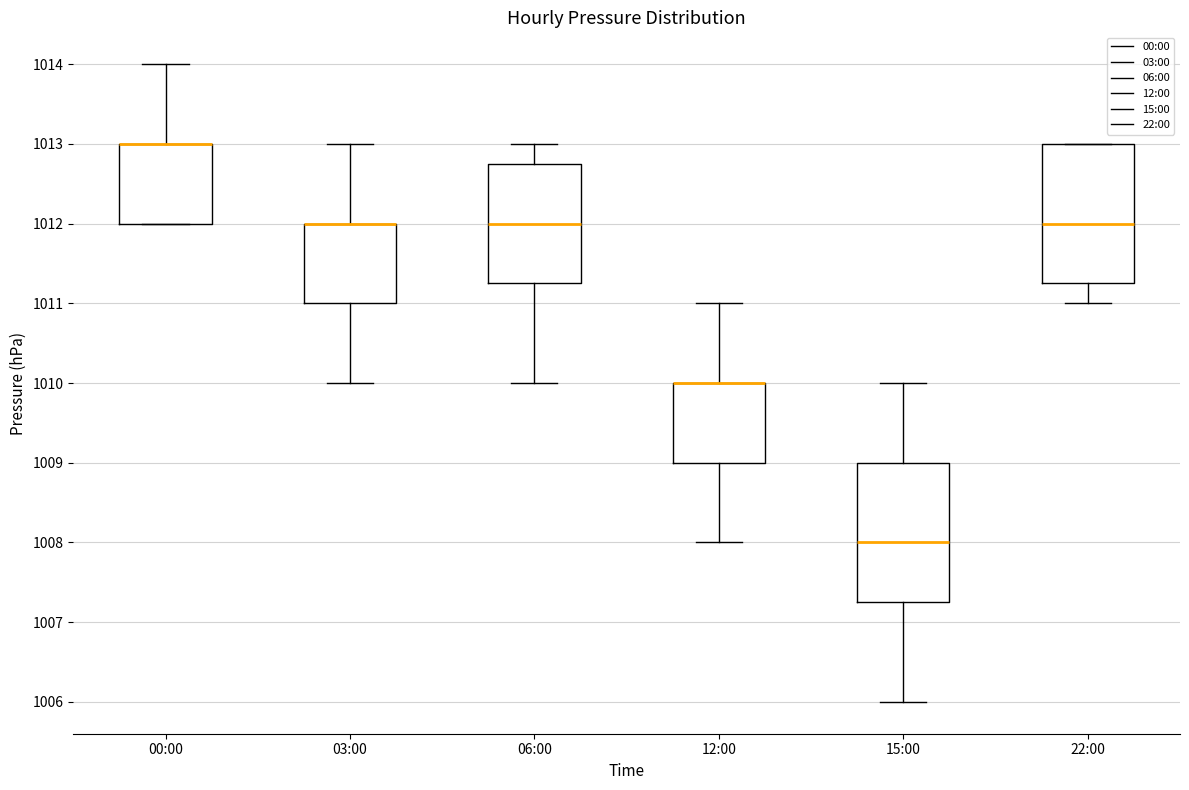

Where is the lower edge of the box for 22:00 on the y-axis? The values are not printed on the chart, so give them approximately, as read against the axis.

1011.3